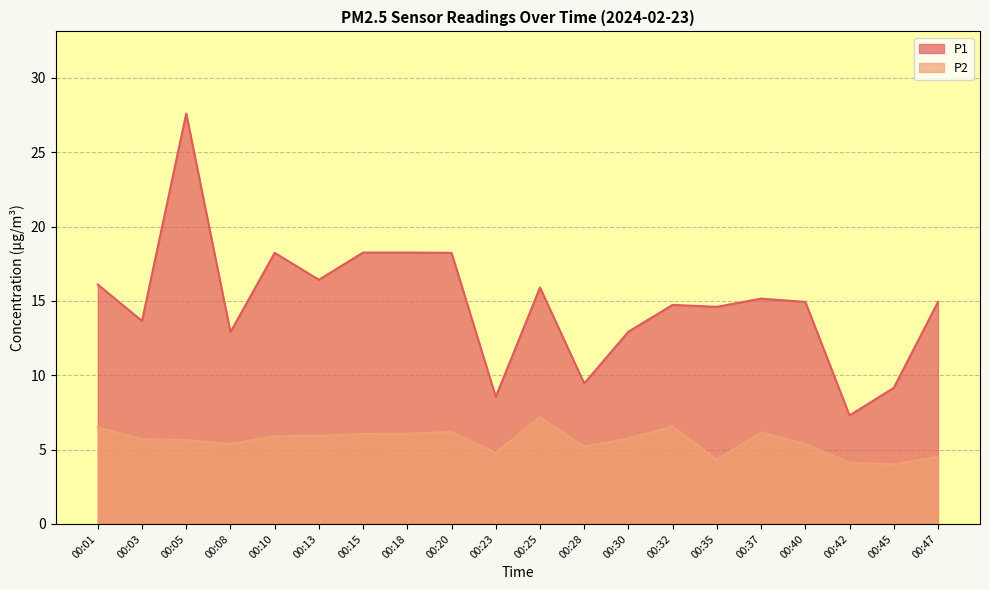

Which category has the lowest value across all series?

00:45